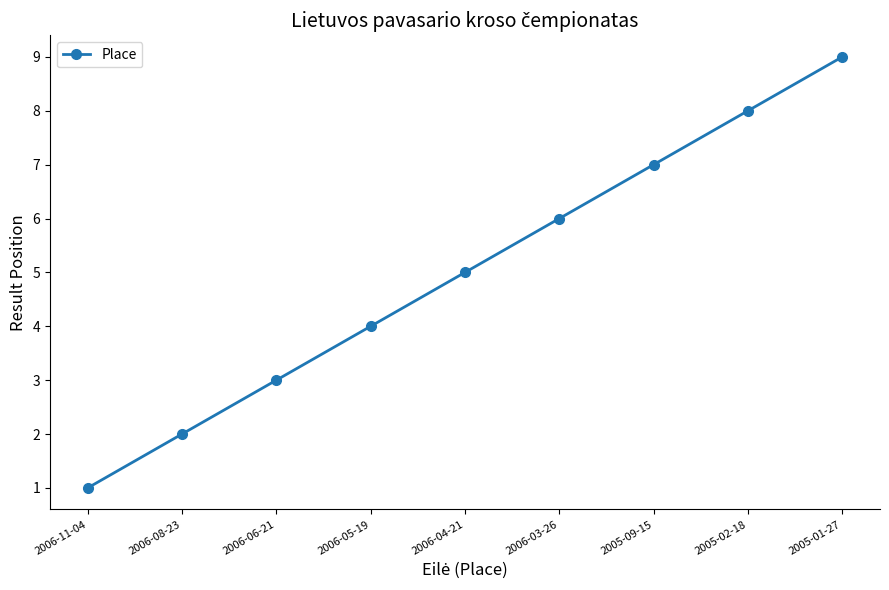

List the labels in order of value, smallest first.

2006-11-04, 2006-08-23, 2006-06-21, 2006-05-19, 2006-04-21, 2006-03-26, 2005-09-15, 2005-02-18, 2005-01-27